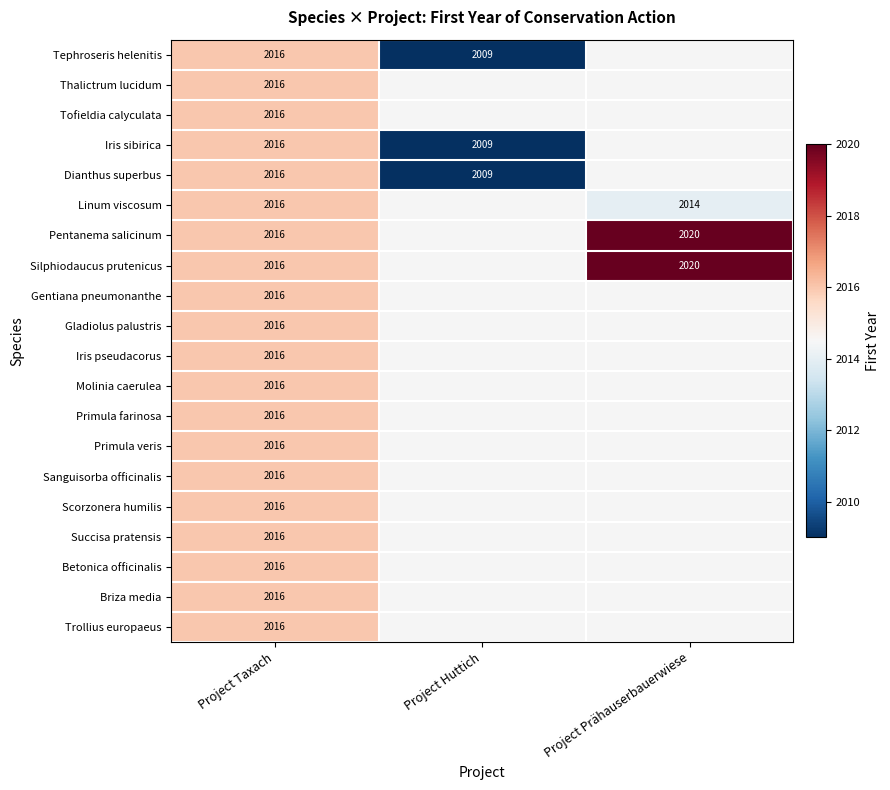

What is the total value across all series at Project Taxach?

40320